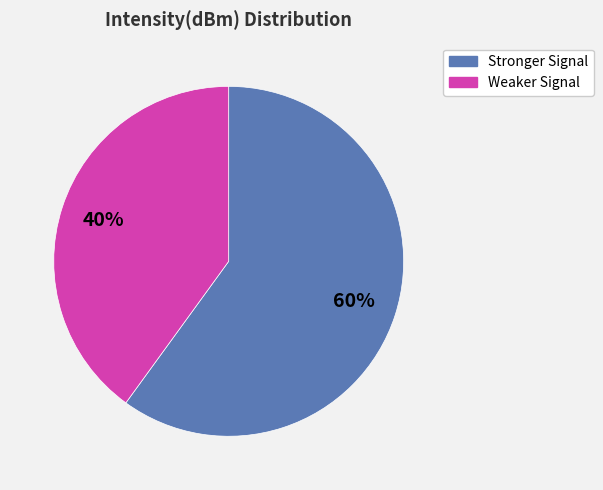

Rank the categories by value from highest to lowest.

Stronger Signal, Weaker Signal